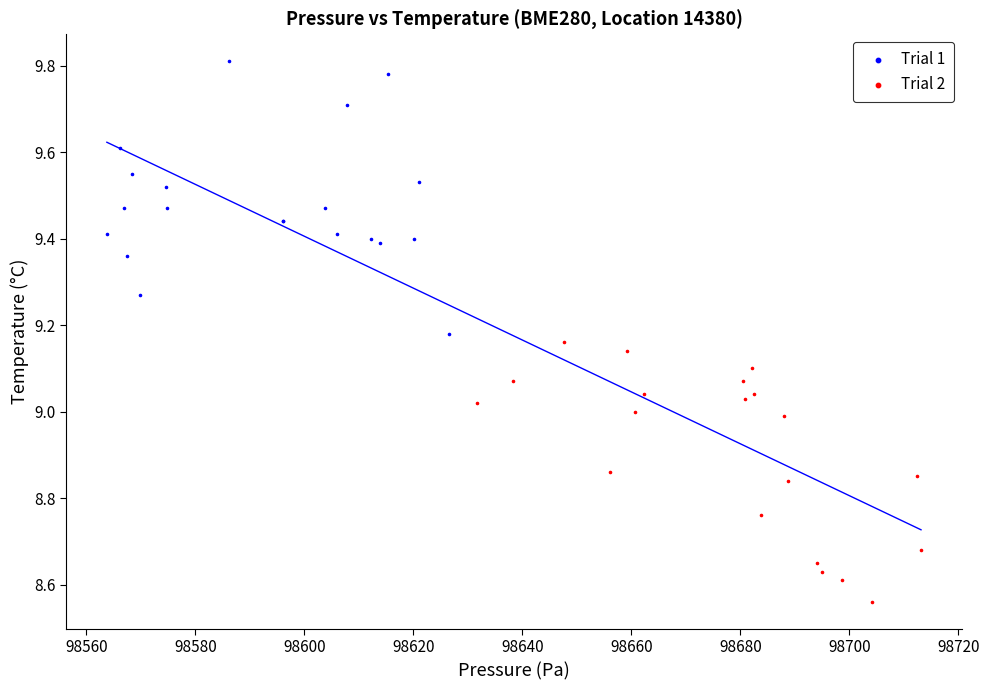

Which series reaches the minimum Y coordinate?

Trial 2